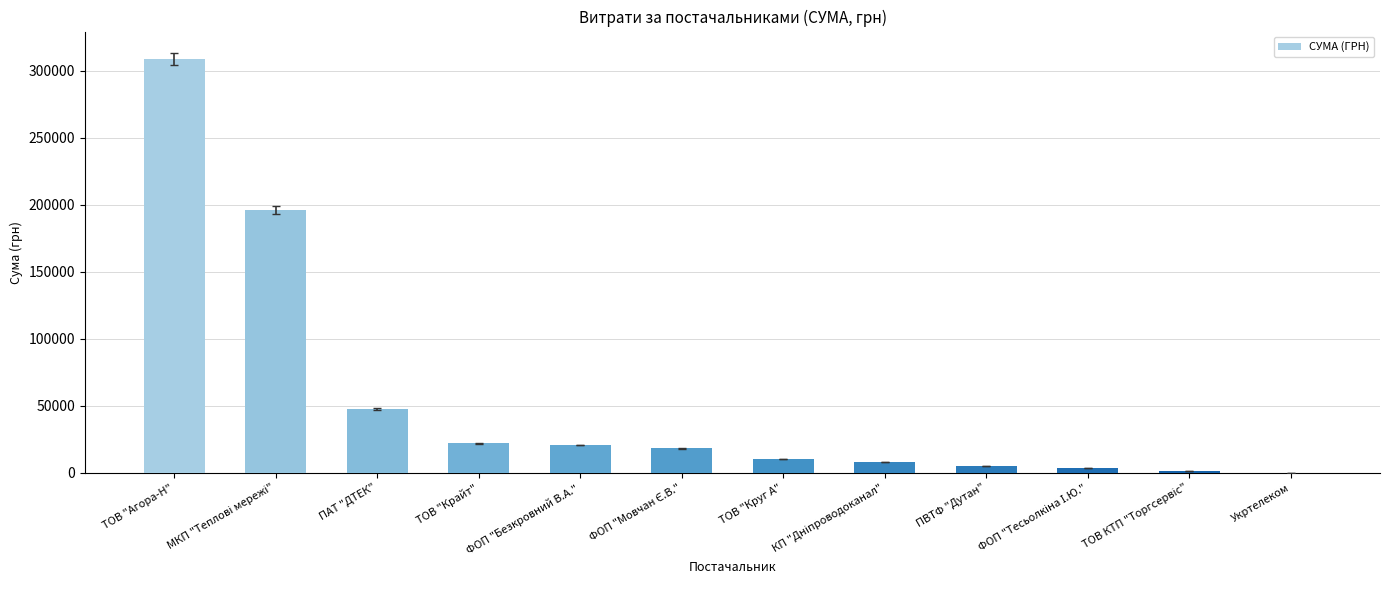

What is the sum of all values?

641034.2